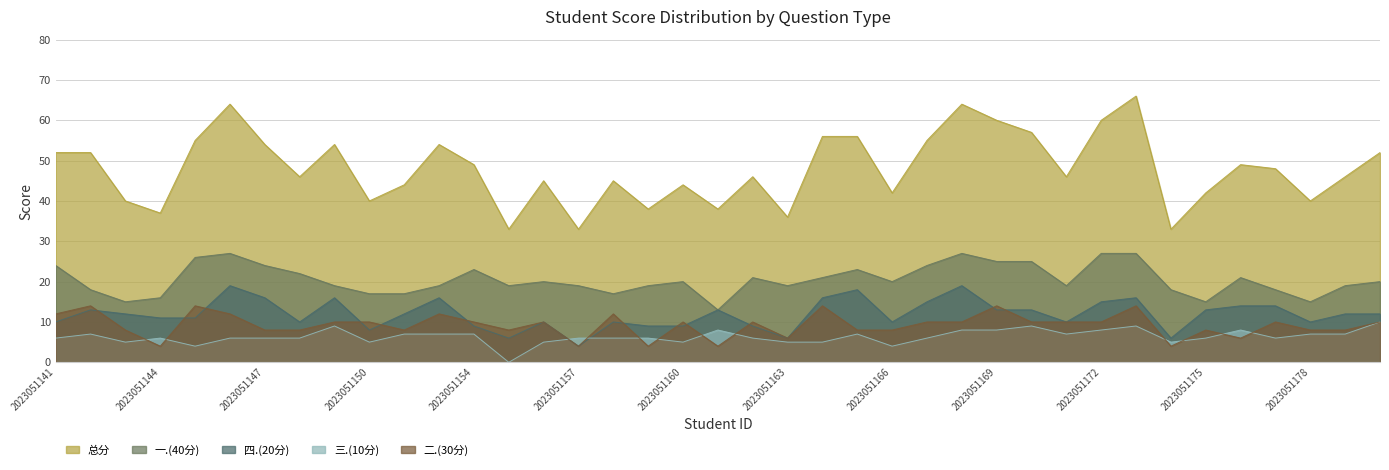

In 四.(20分), how many points are higher than both neighbors (excluding endpoints)?

10